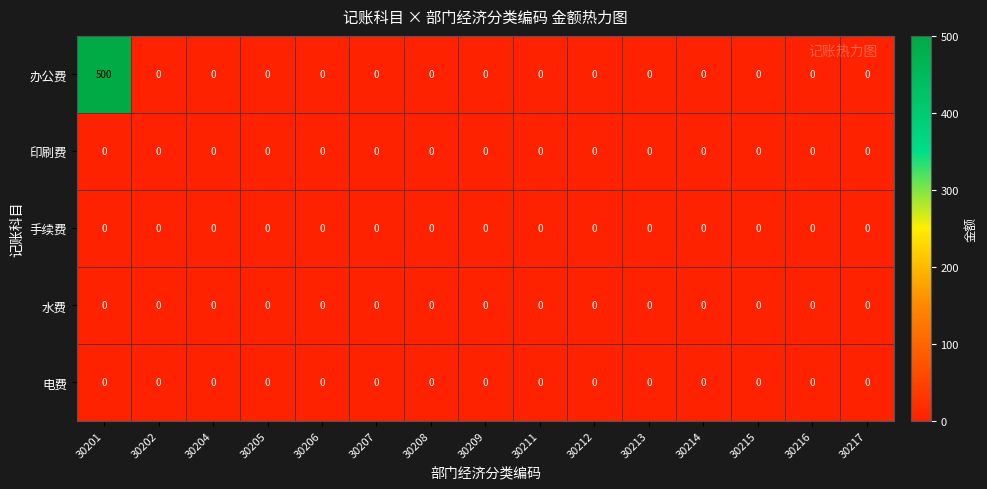

What is the greatest value displayed?

500